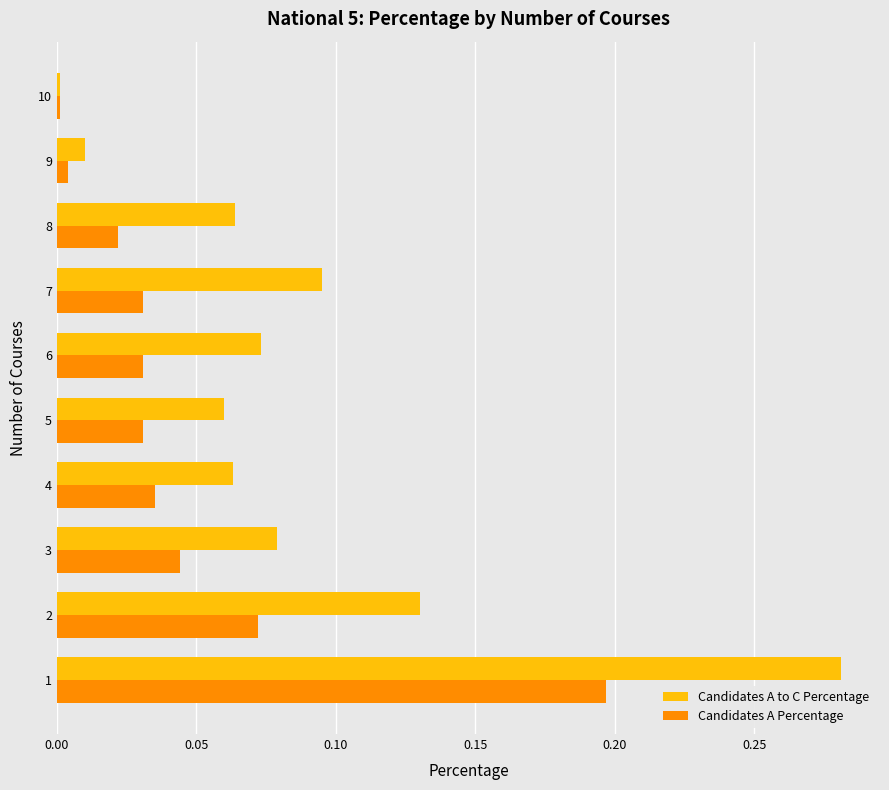

Is the value of Candidates A Percentage at 7 greater than the value of Candidates A to C Percentage at 6?

No